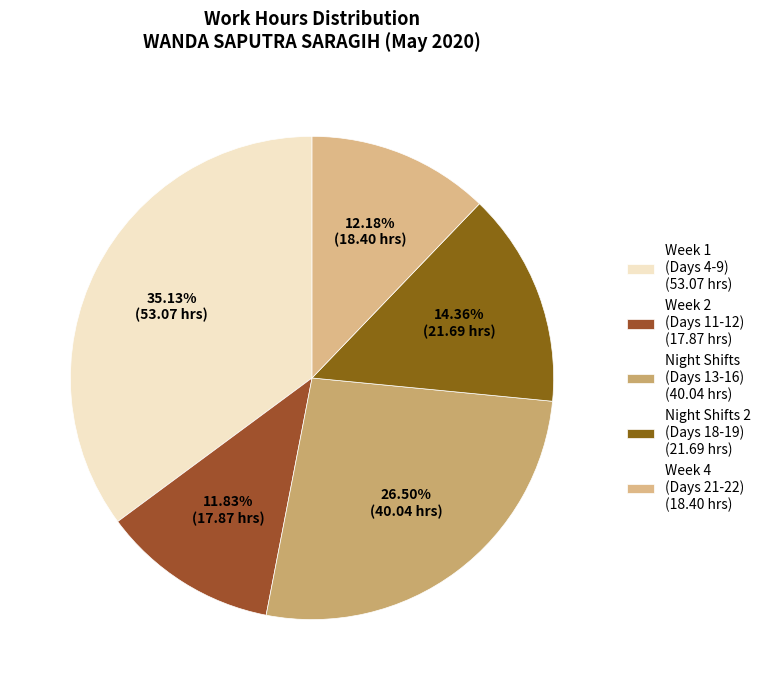

To the nearest percent, what is the difference between the largest and smallest slice percentages?

23%